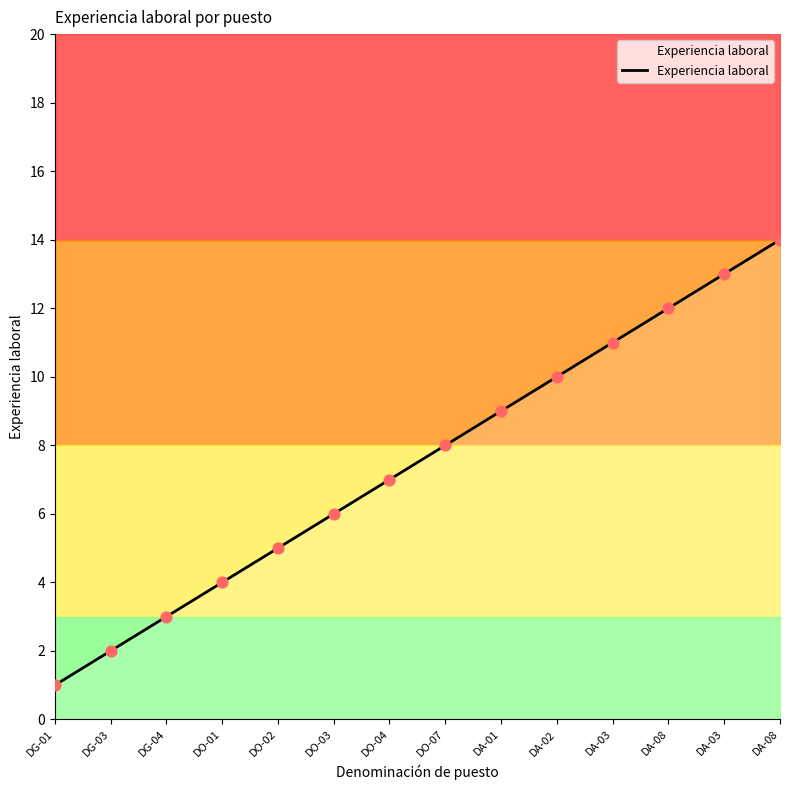

Approximately how many times larger is the value at DO-07 compared to DA-08?

0.6